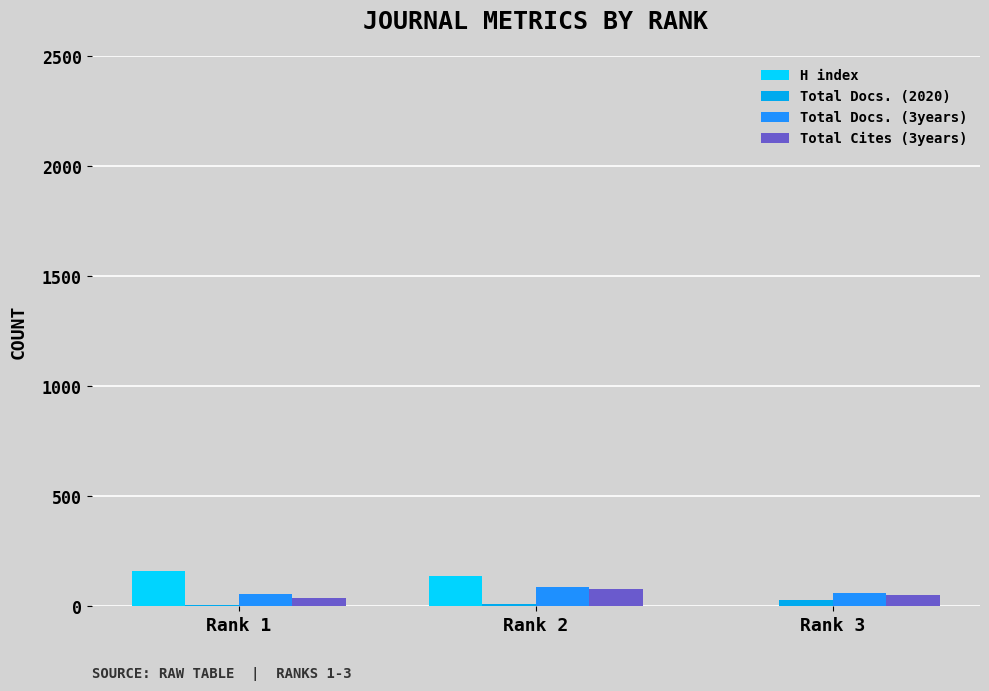

What is the highest value of the H index series?

159